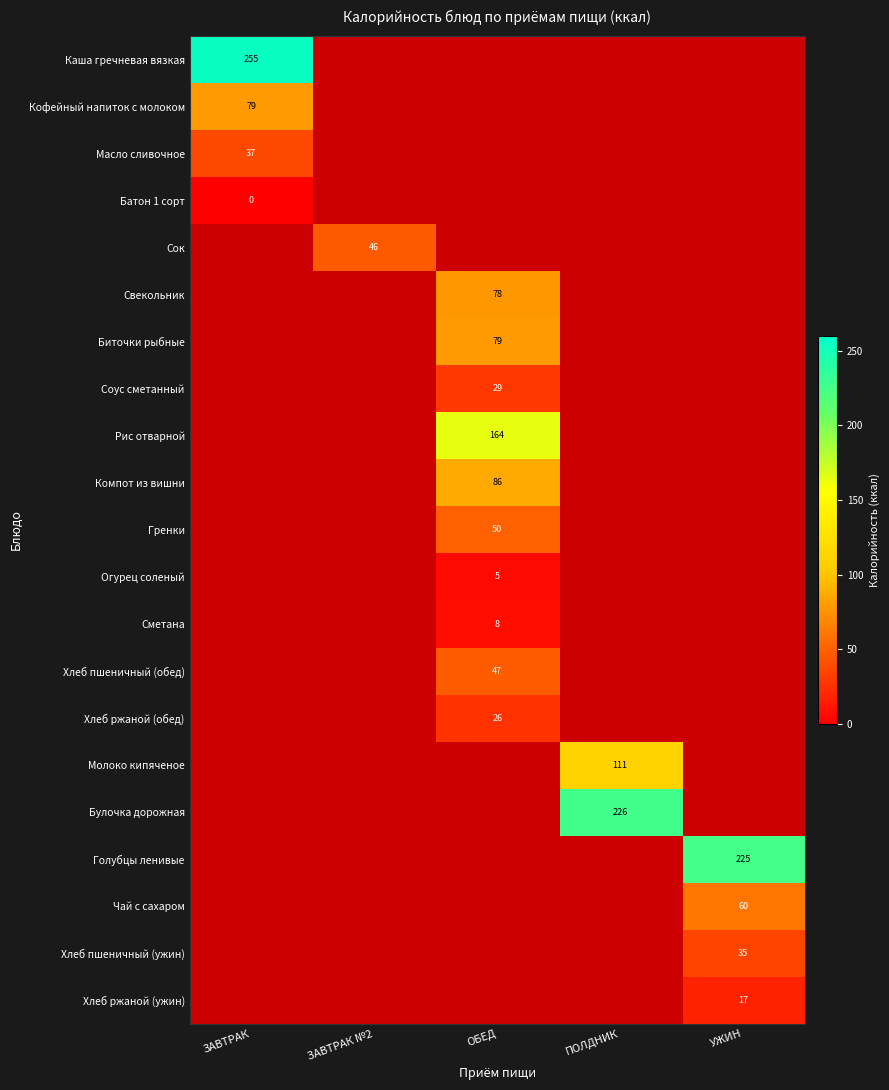

How many data points does each series have?

5